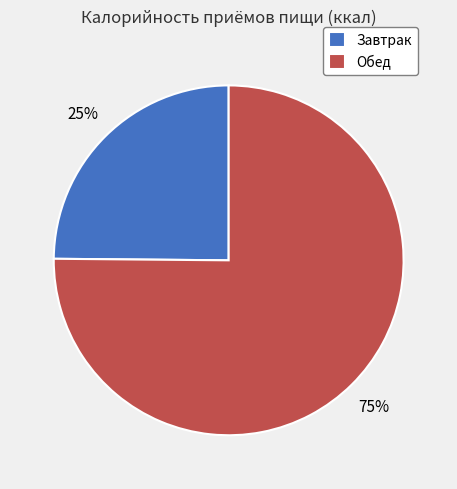

True or false: Обед accounts for 87% of the total.

False